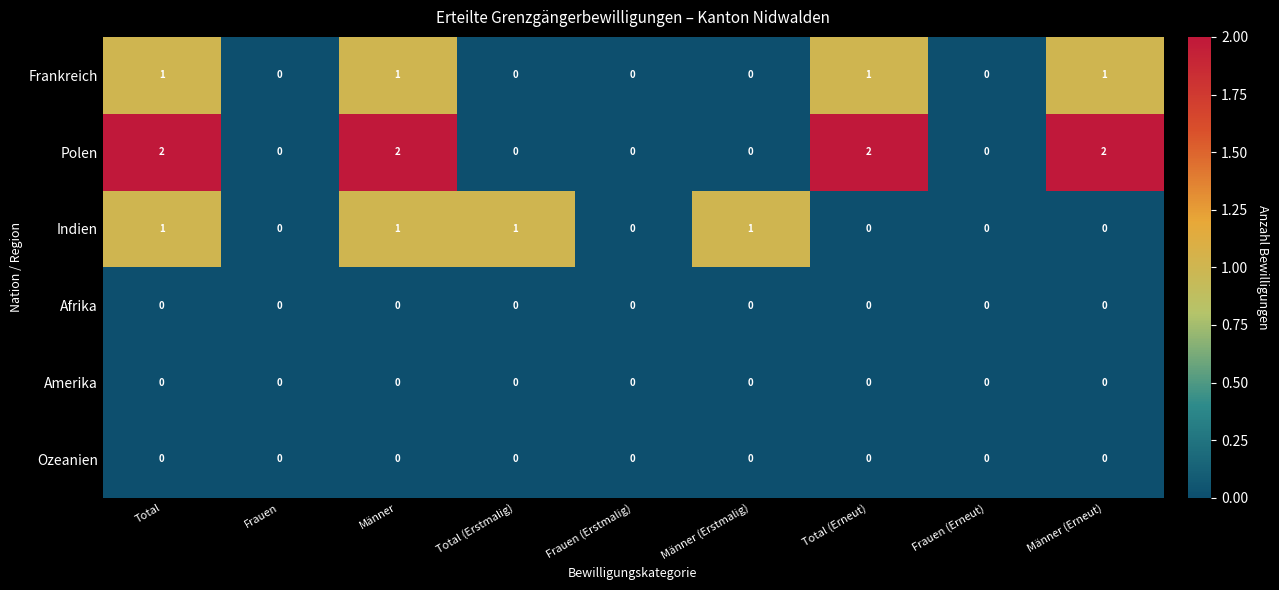

Which series has the largest range (max minus min)?

Polen